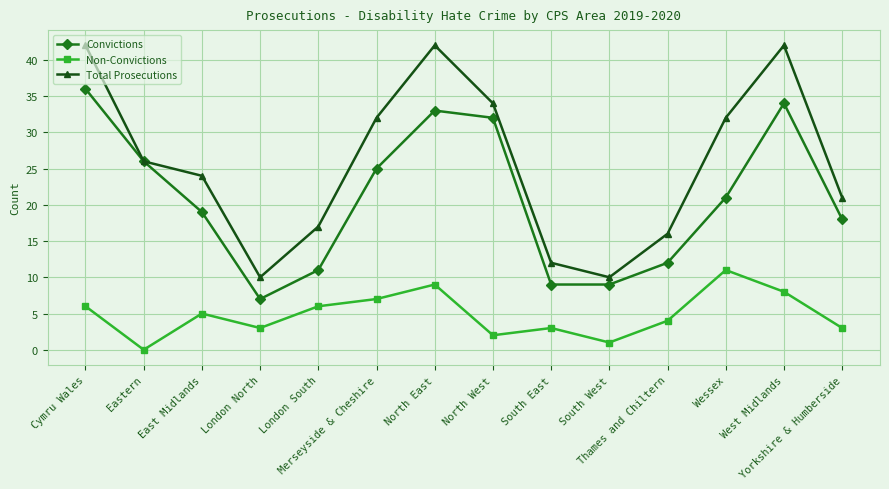

At which category does Total Prosecutions reach its first local peak?

North East